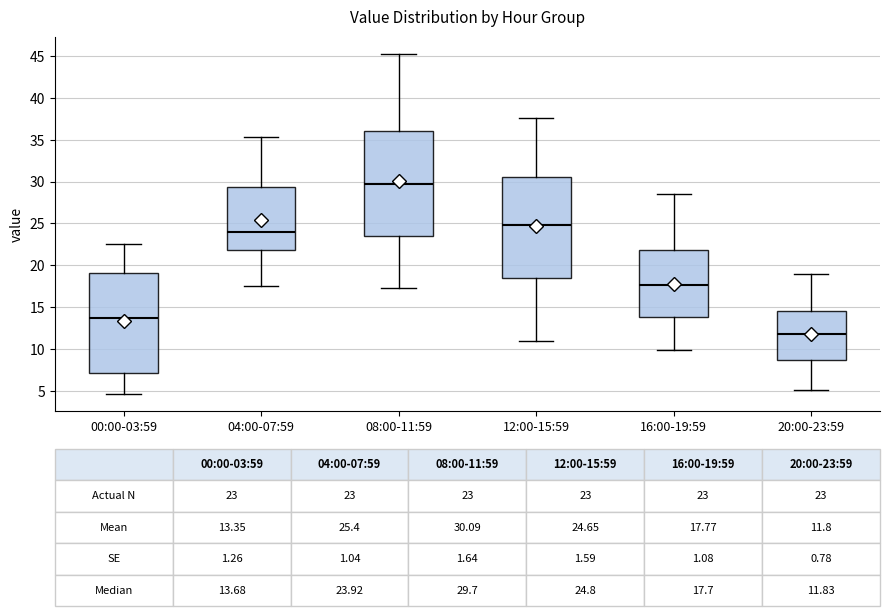

Which box's median line is the lowest?

20:00-23:59